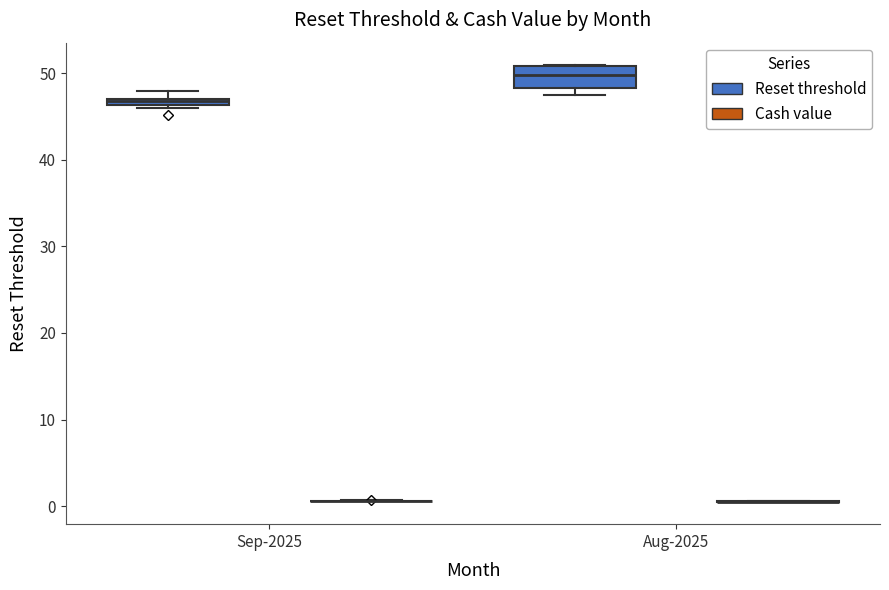

Where is the lower edge of the box for Aug-2025 (Reset threshold) on the y-axis? The values are not printed on the chart, so give them approximately, as read against the axis.

48